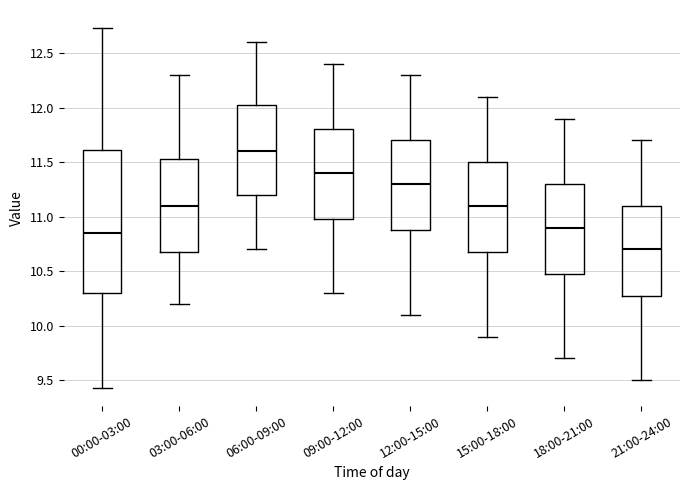

Which box has the lowest median line?

21:00-24:00